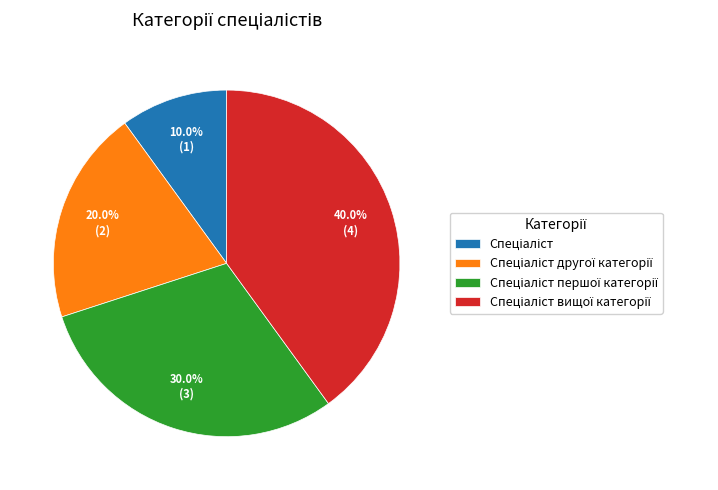

Is there any slice that represents more than half of the pie?

No